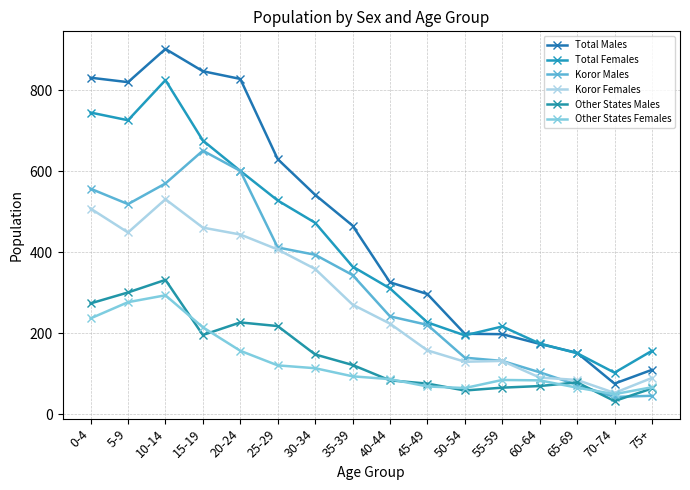

True or false: Total Males and Koror Males intersect in this chart.

False